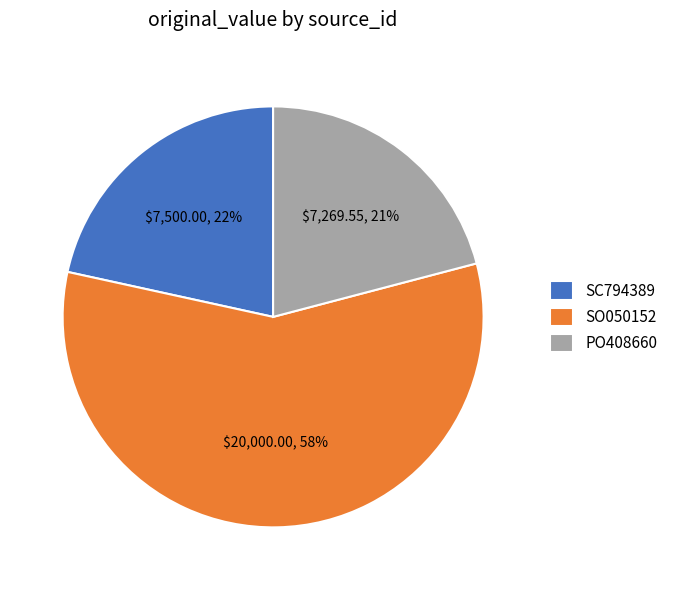

To the nearest percent, what is the difference between the largest and smallest slice percentages?

37%